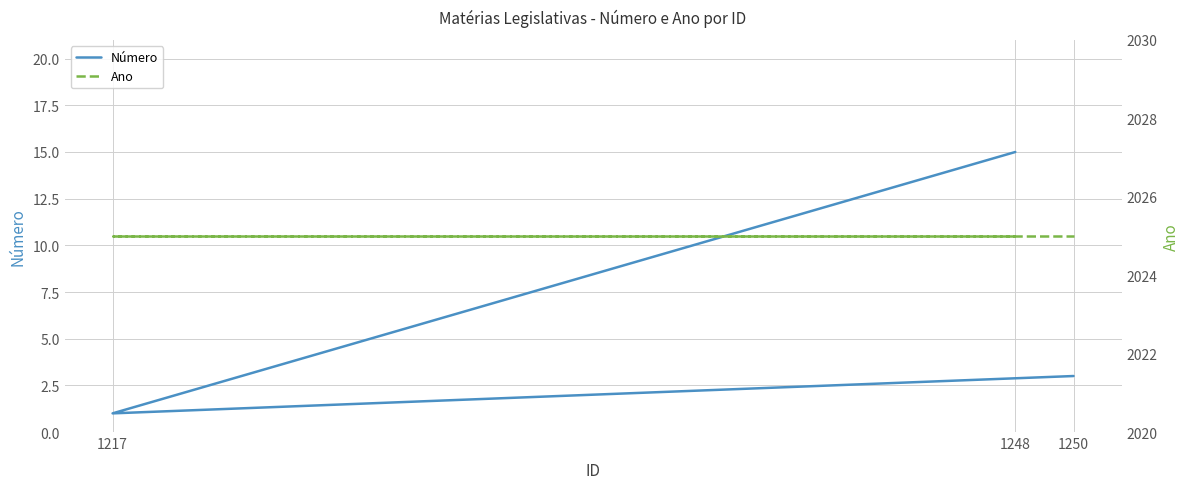

What is the minimum value for Número?

1